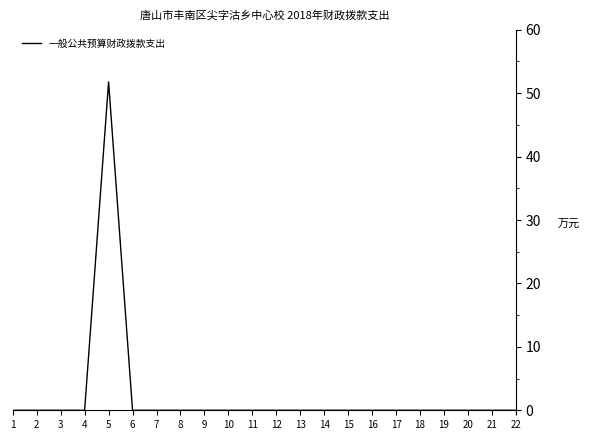

What is the difference between the maximum and minimum values?

51.8